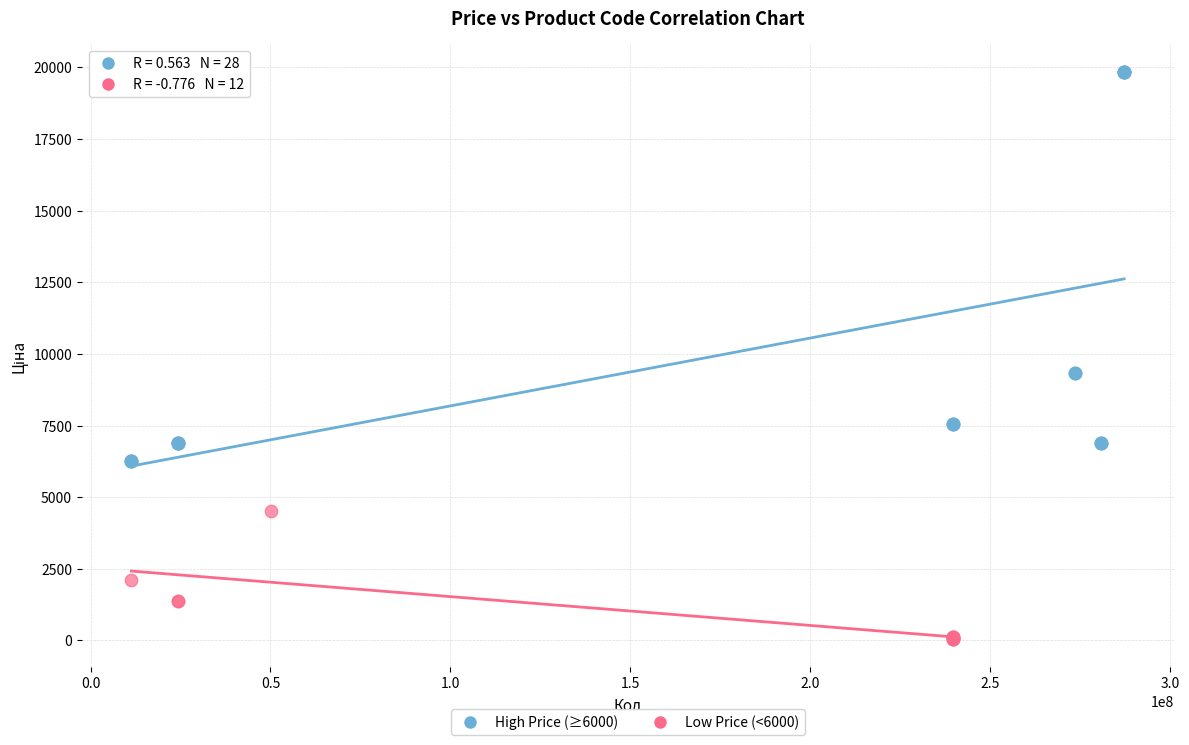

Which series reaches the minimum Y coordinate?

Low Price (<6000)